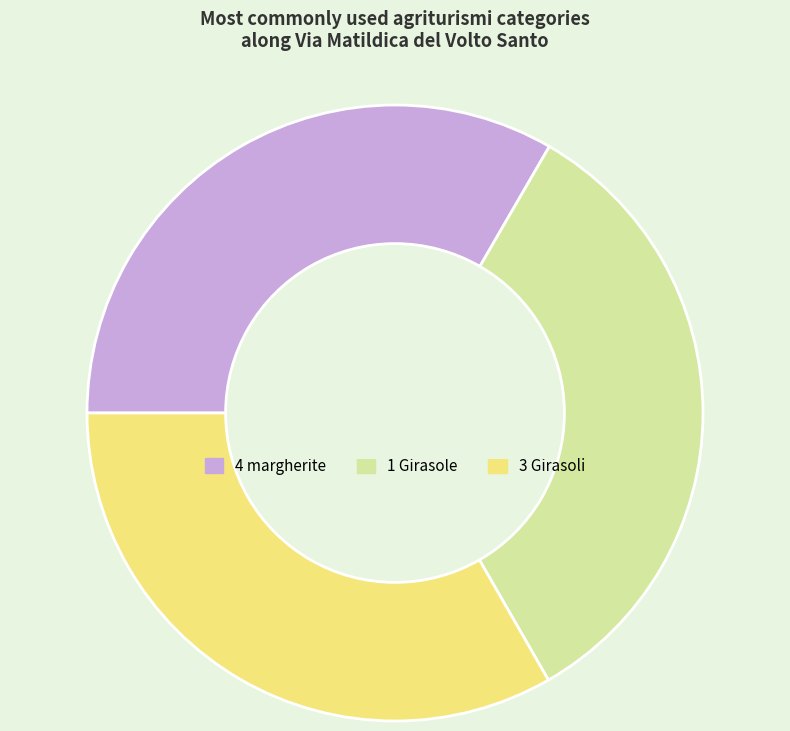

Is it true that 3 Girasoli is 33% of the pie?

True